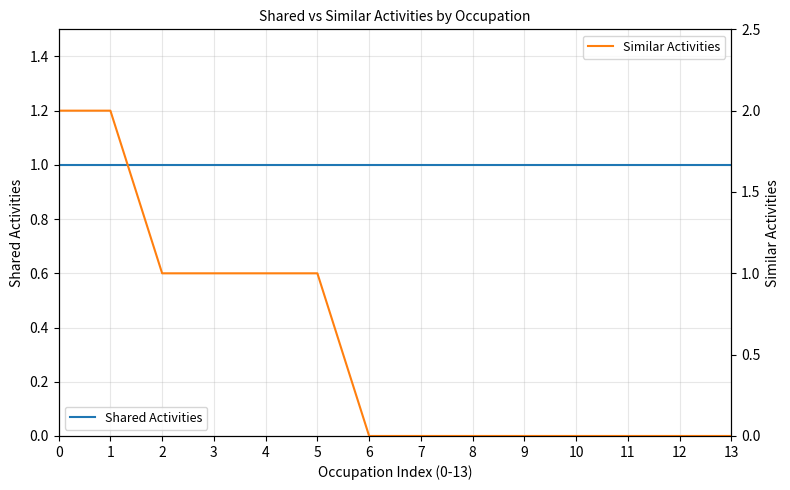

Which series has the widest spread of values?

Similar Activities